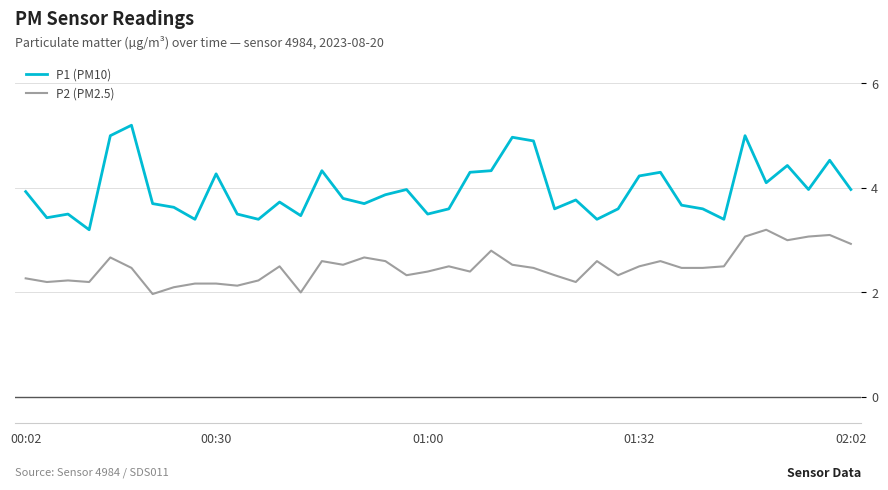

What is the minimum value shown in the chart?

2.0